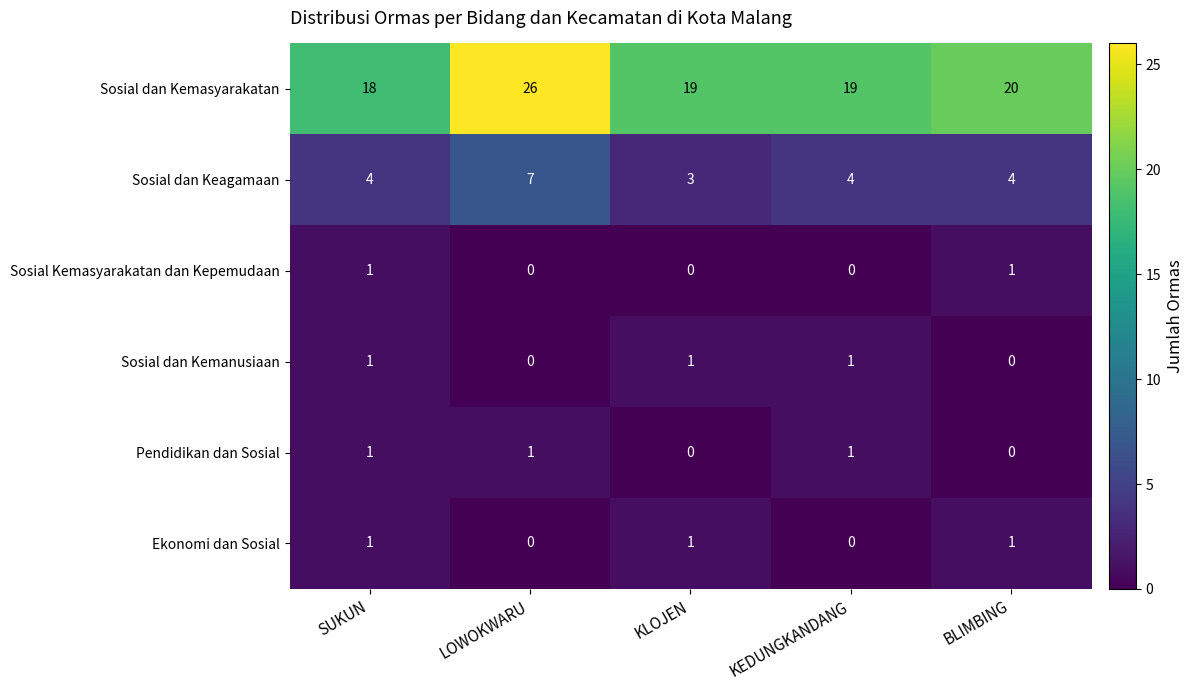

Read the Sosial dan Kemasyarakatan value at LOWOKWARU.

26